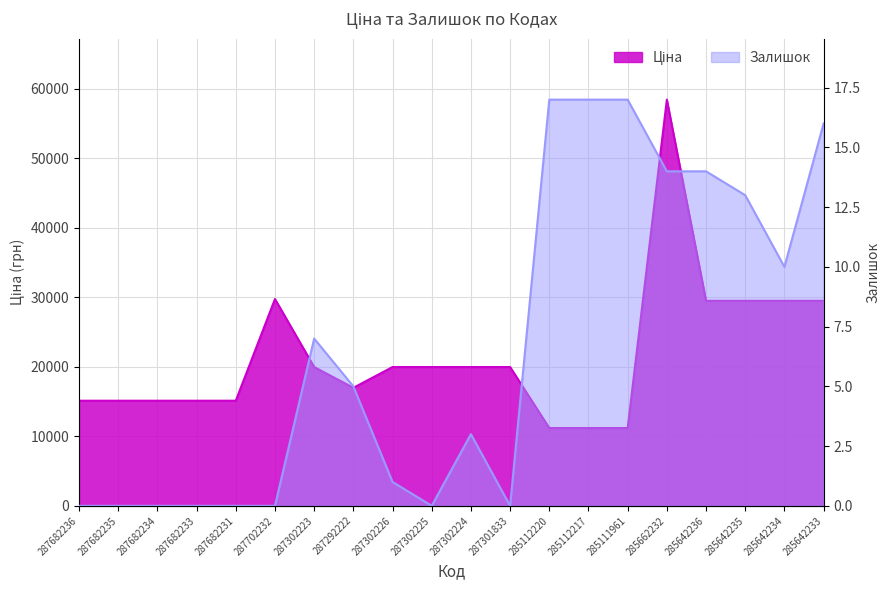

What is the difference between the Ціна values at 287302226 and 287682234?

4844.2